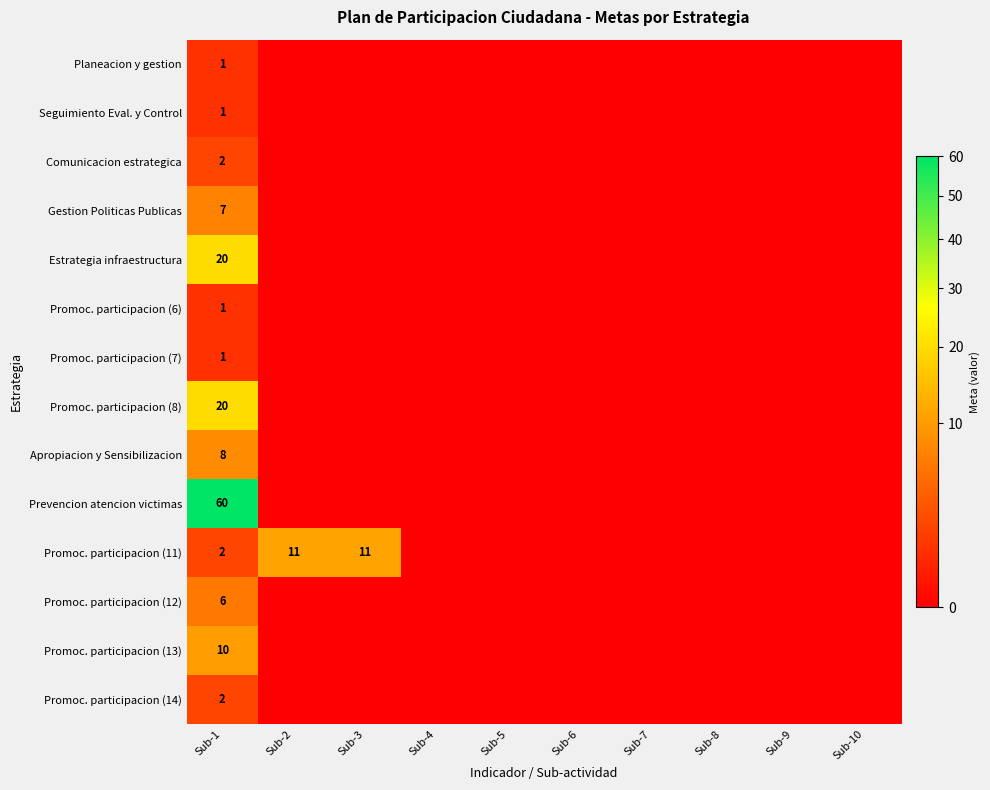

True or false: Estrategia infraestructura has a value of 29 at Sub-1.

False